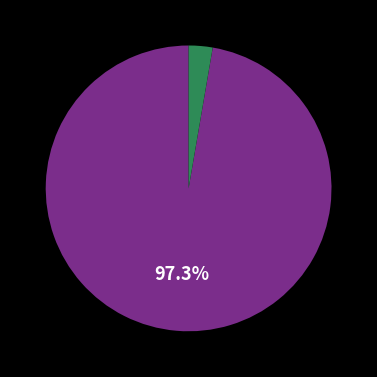

To the nearest percent, what is the difference between the largest and smallest slice percentages?

95%